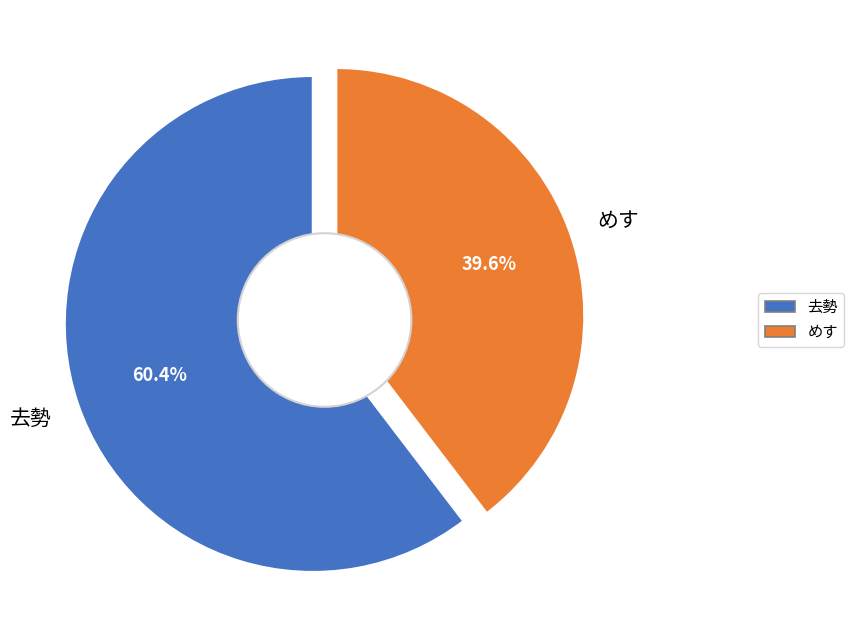

Rank the categories by value from highest to lowest.

去勢, めす